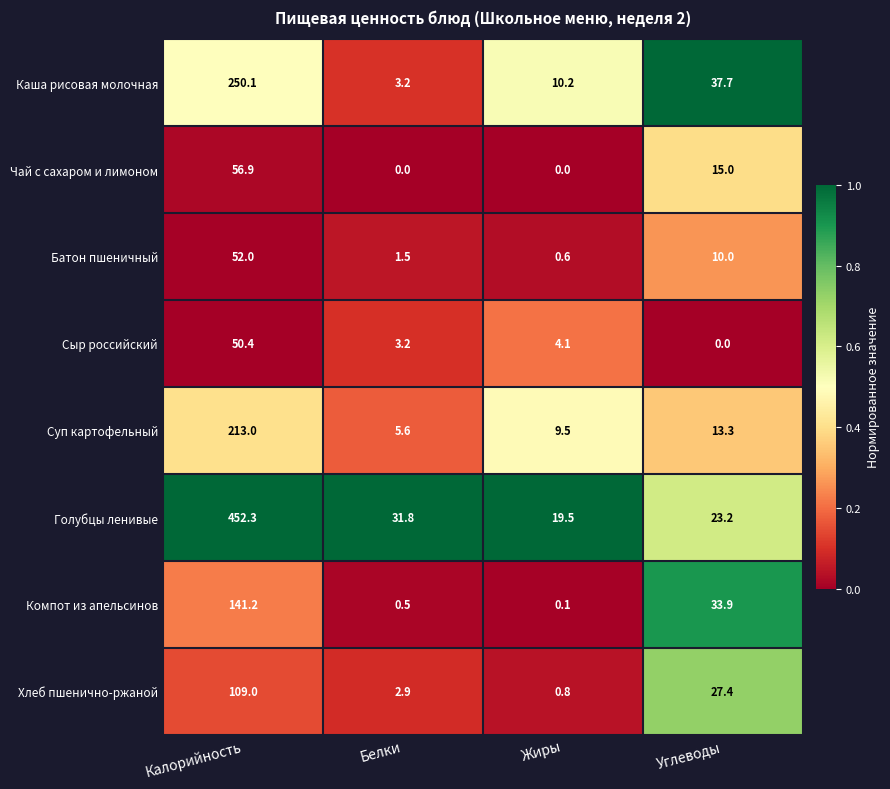

At how many categories does at least one series exceed 0?

4